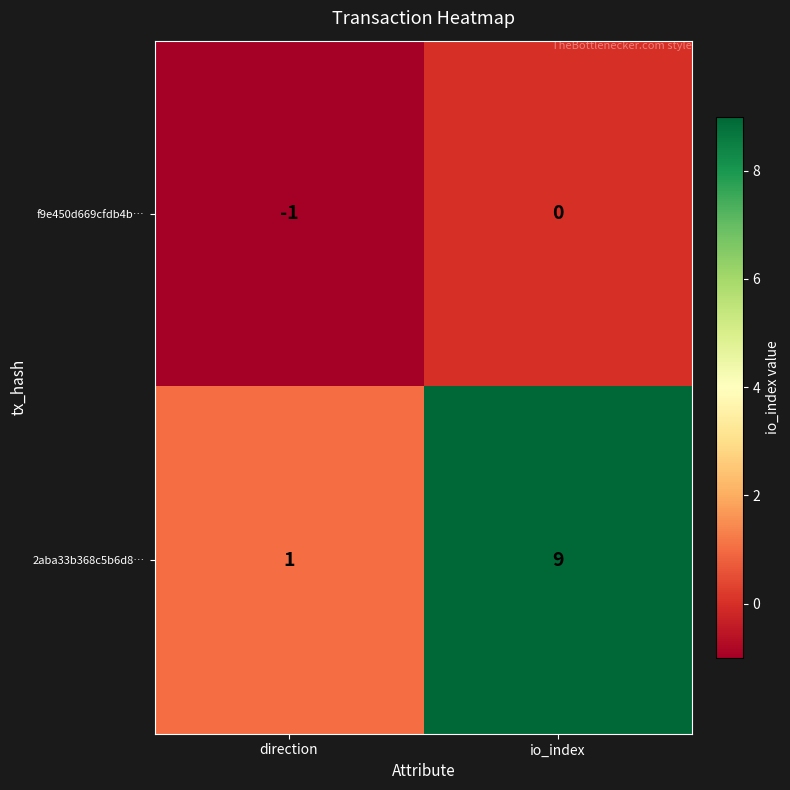

Which series has the widest spread of values?

2aba33b368c5b6d8…